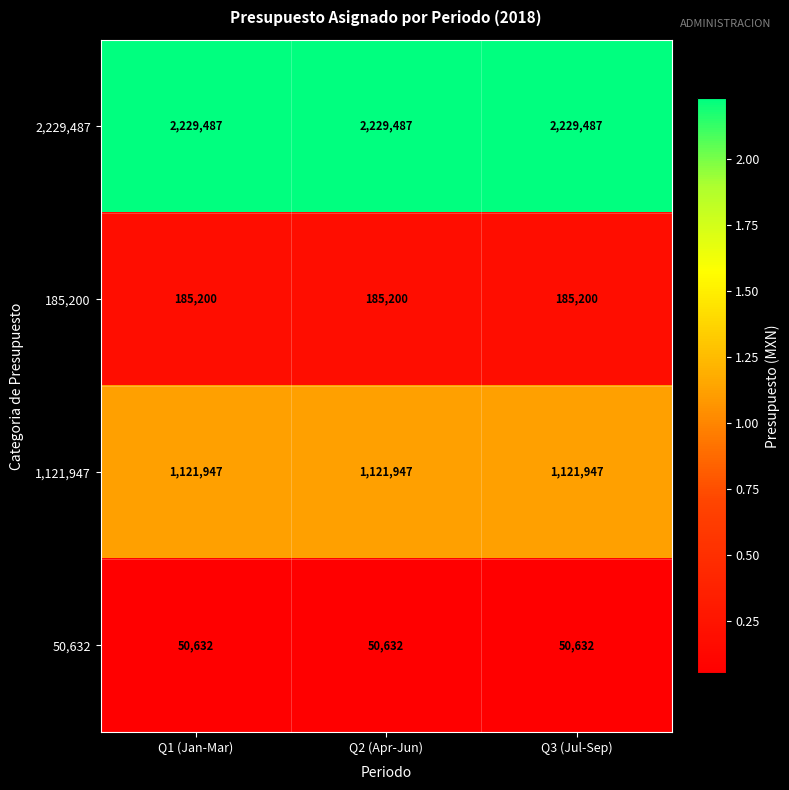

What is the spread (max minus min) of values at Q3 (Jul-Sep)?

2178855